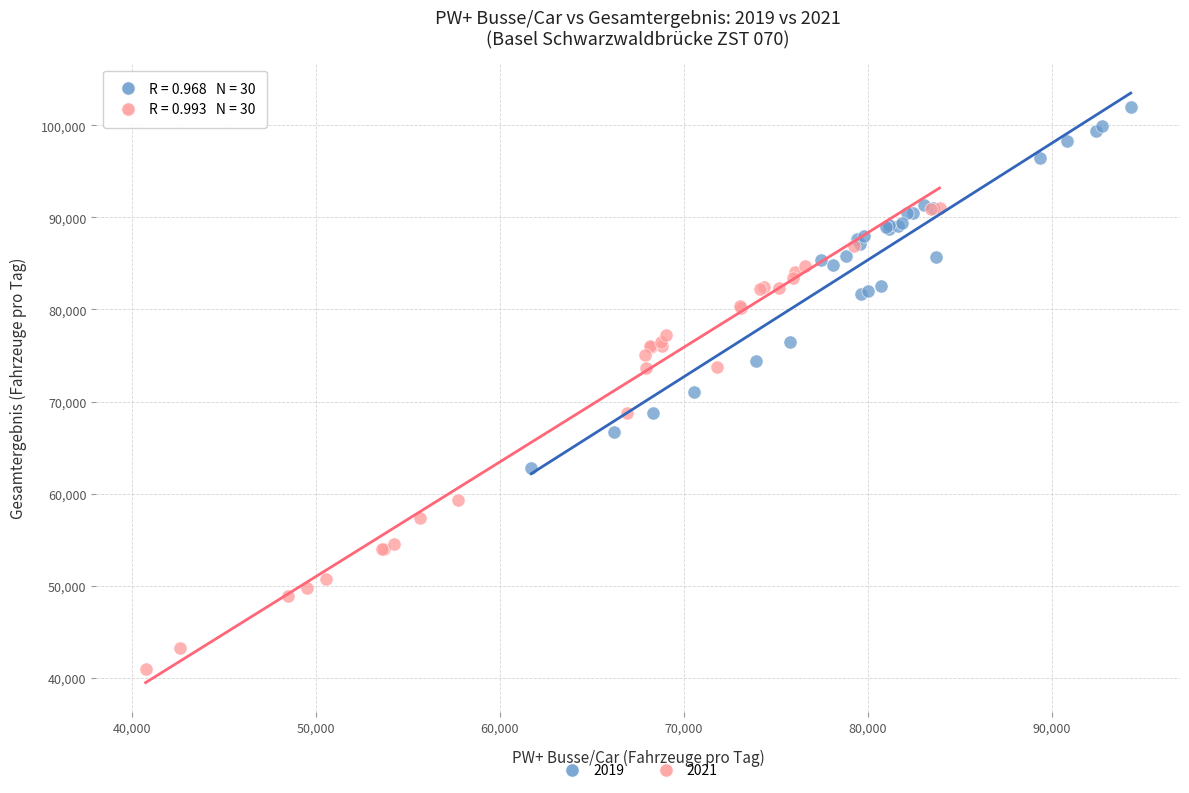

Which series contains the lowest Y value?

2021